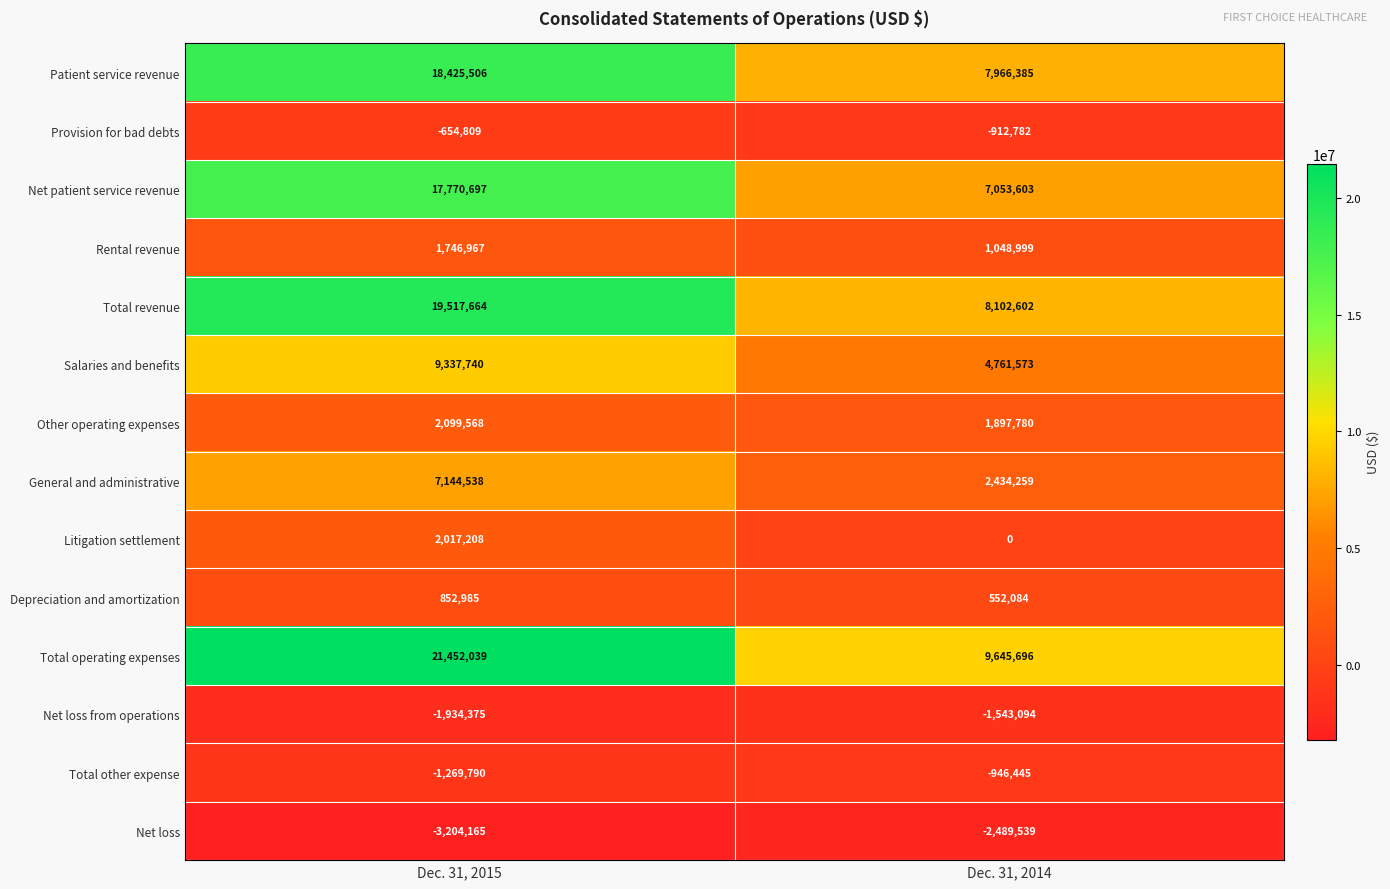

List the series in order of their peak value, highest first.

Total operating expenses, Total revenue, Patient service revenue, Net patient service revenue, Salaries and benefits, General and administrative, Other operating expenses, Litigation settlement, Rental revenue, Depreciation and amortization, Provision for bad debts, Total other expense, Net loss from operations, Net loss